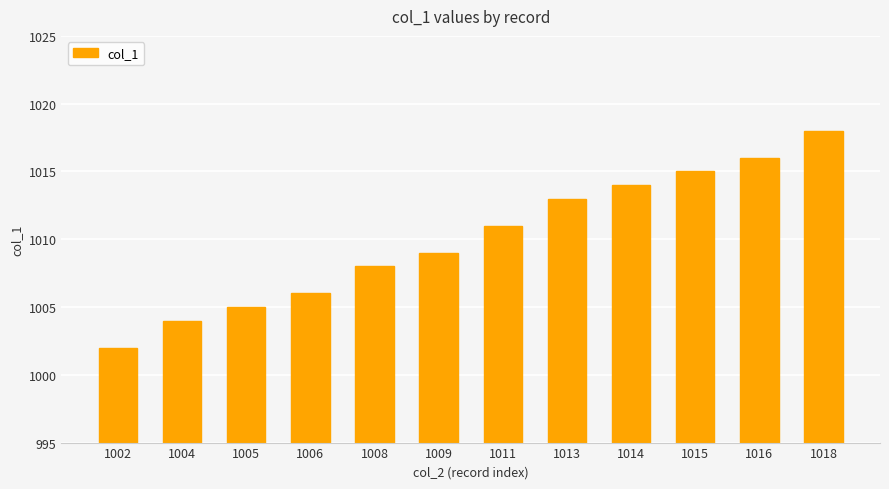

What is the sum of the values at 1006 and 1011?

2017